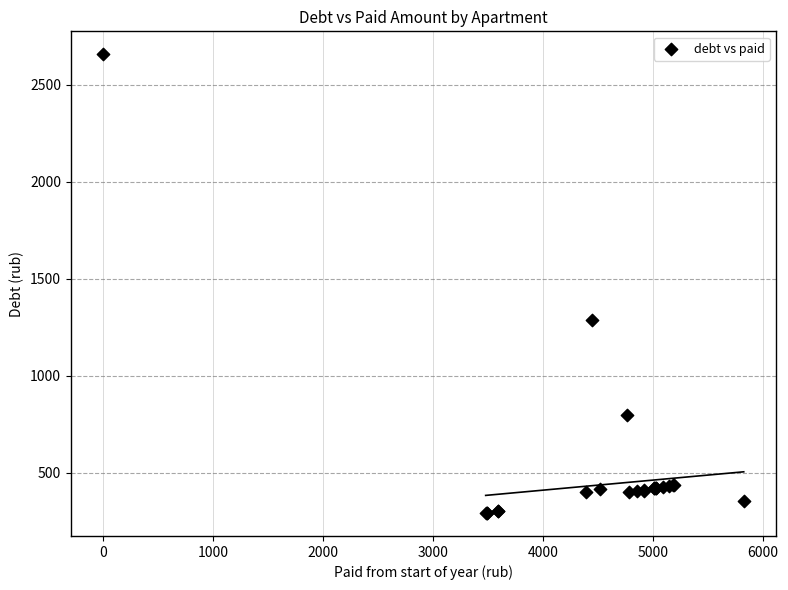

What Y value in the scatter plot is closest to 1473?

1284.7